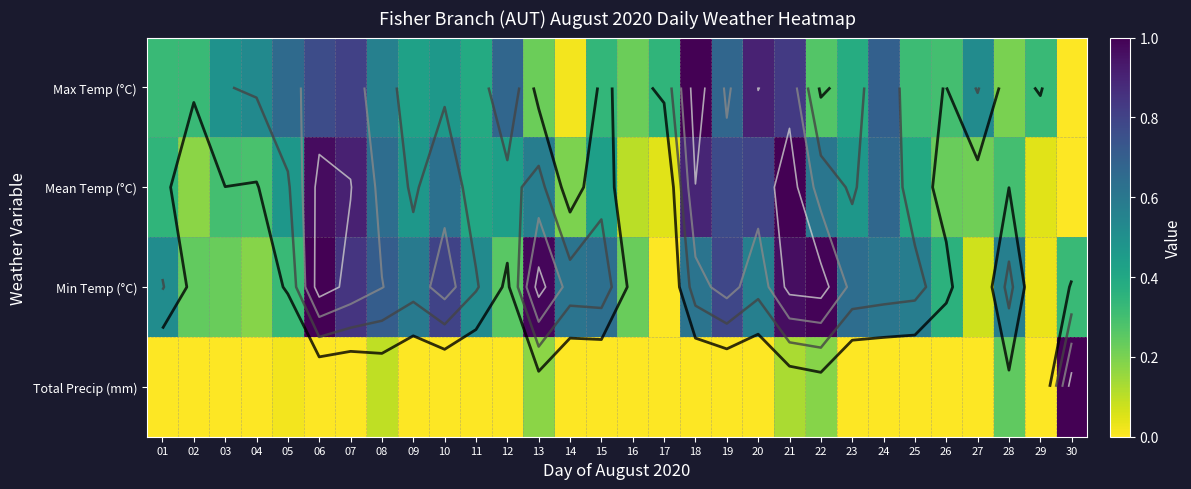

True or false: Min Temp (°C) has a value of 0.3 at 18.

False